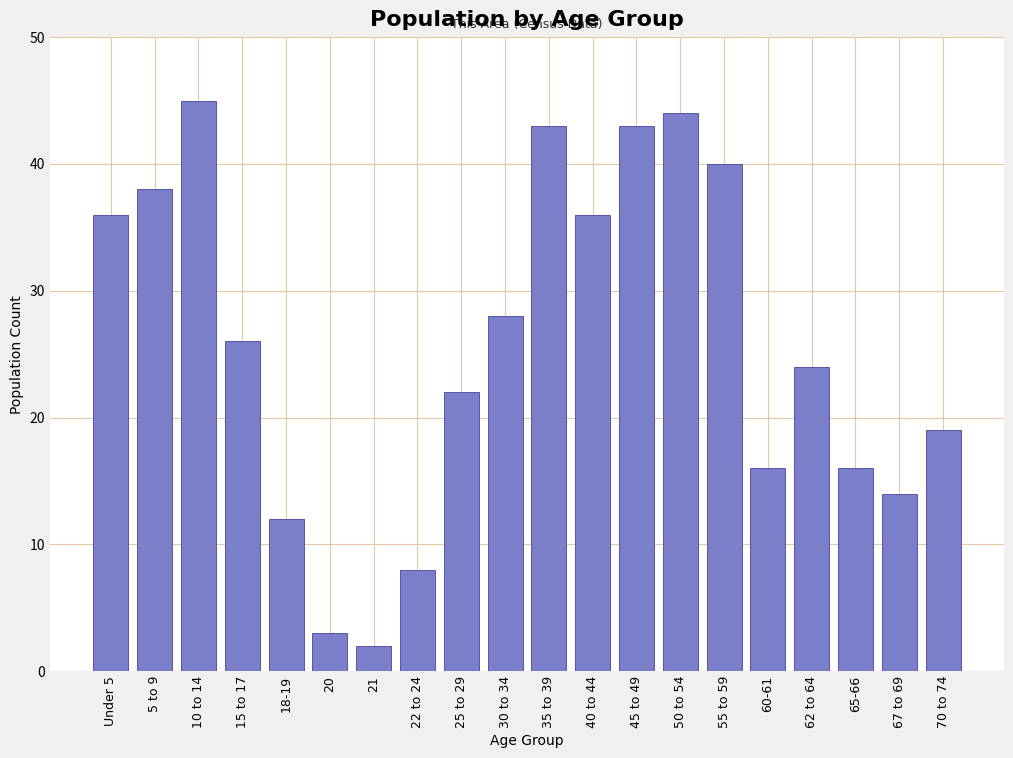

Reading left to right, transcribe all the data shown in this chart.

36	38	45	26	12	3	2	8	22	28	43	36	43	44	40	16	24	16	14	19